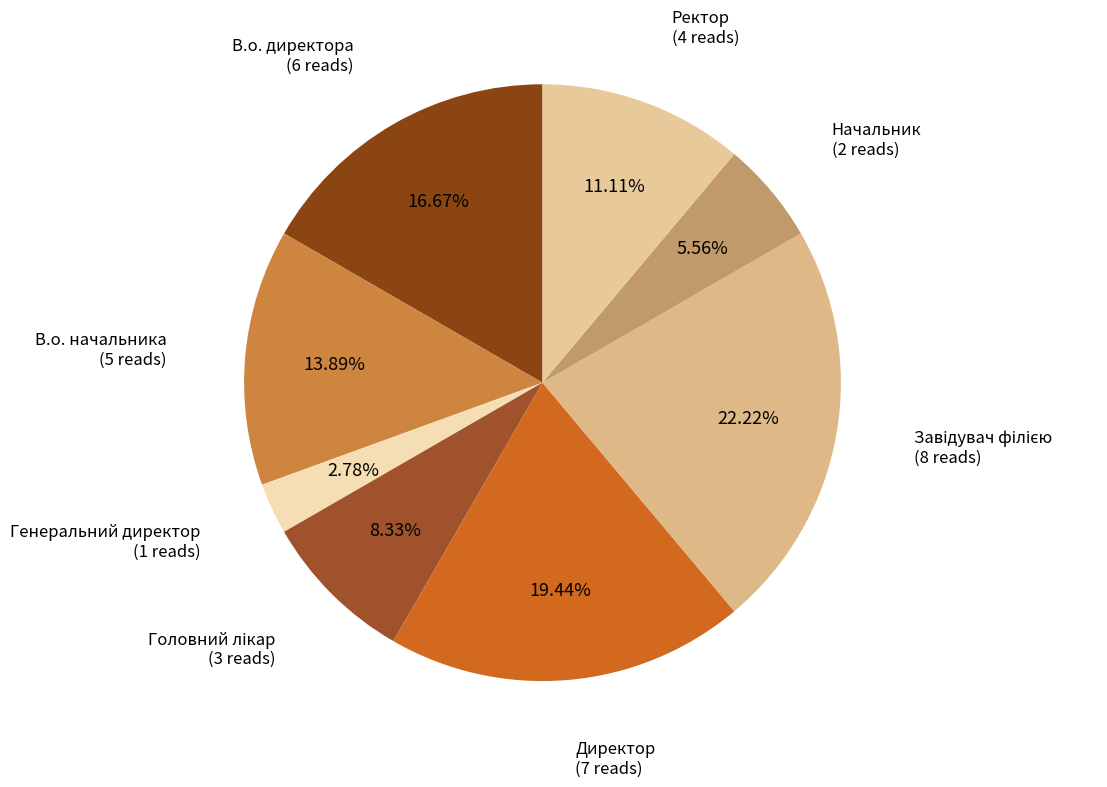

Is the sum of Ректор and Генеральний директор greater than half?

No